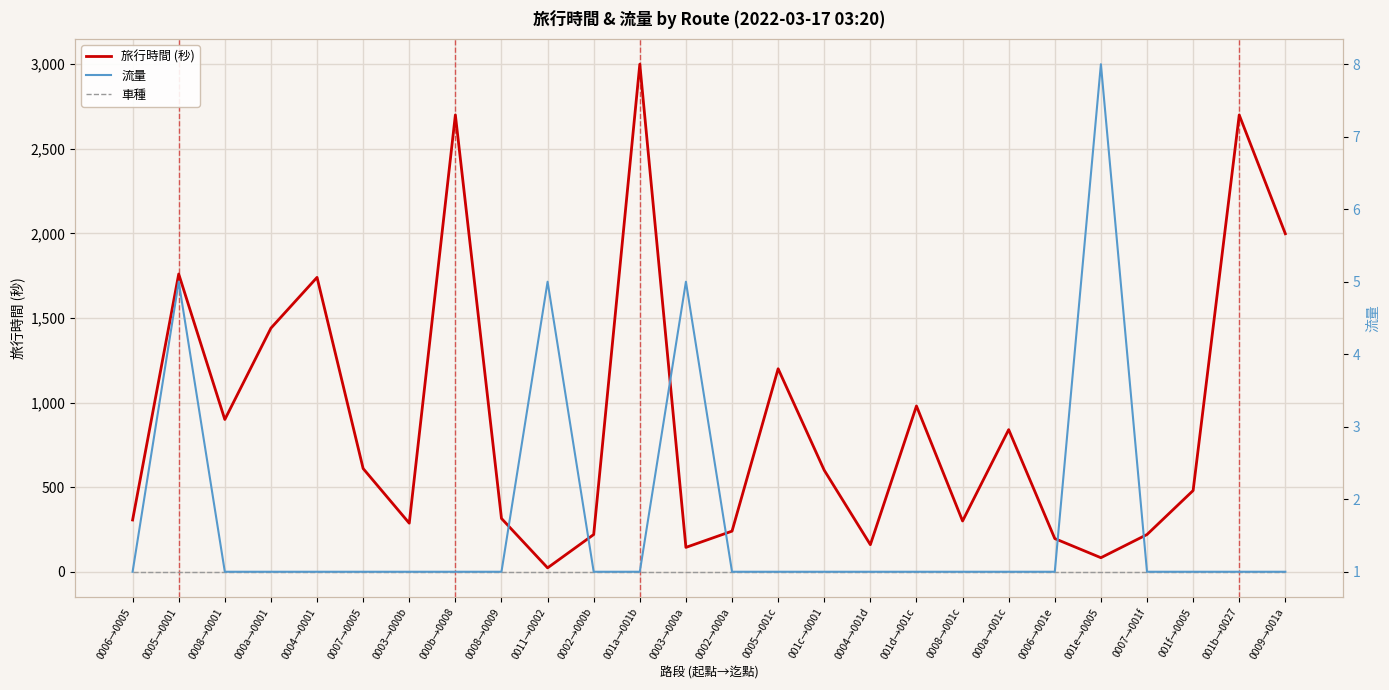

True or false: 旅行時間 (秒) has a value of 384 at 0005→0001.

False